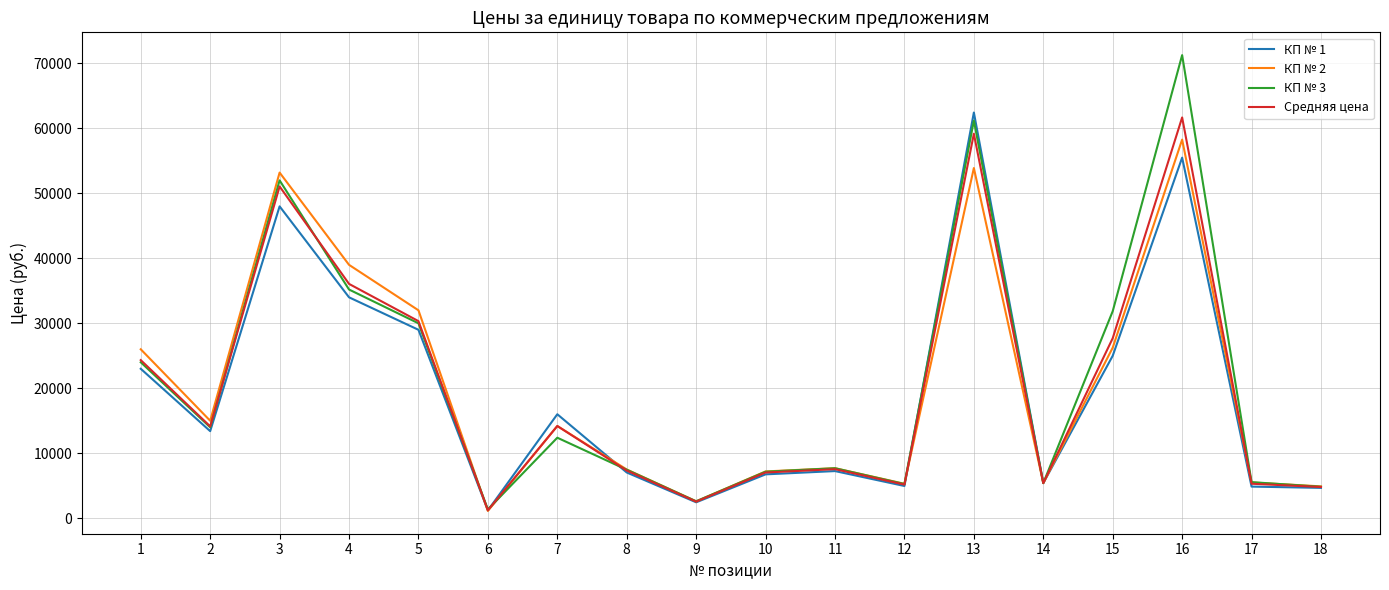

Rank the series at 15 from lowest to highest value.

КП № 1, КП № 2, Средняя цена, КП № 3